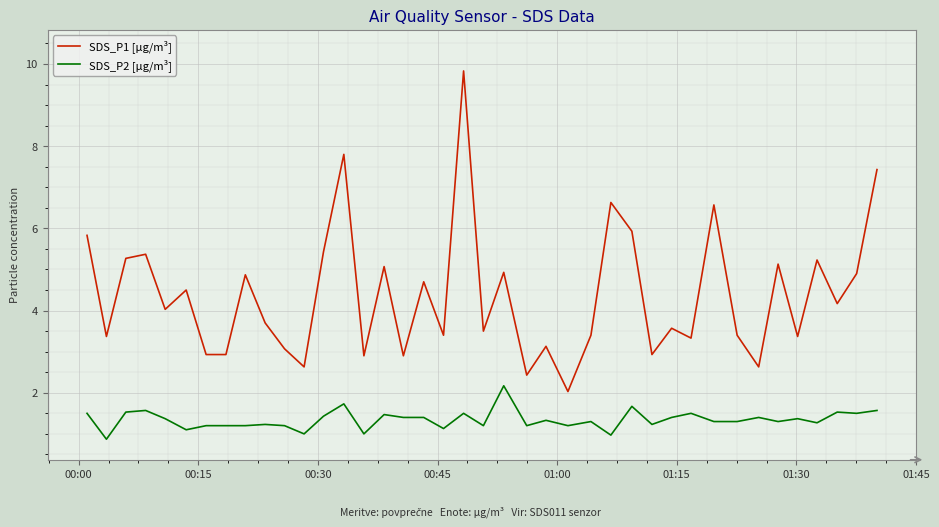

Which series has the largest range (max minus min)?

SDS_P1 [µg/m³]